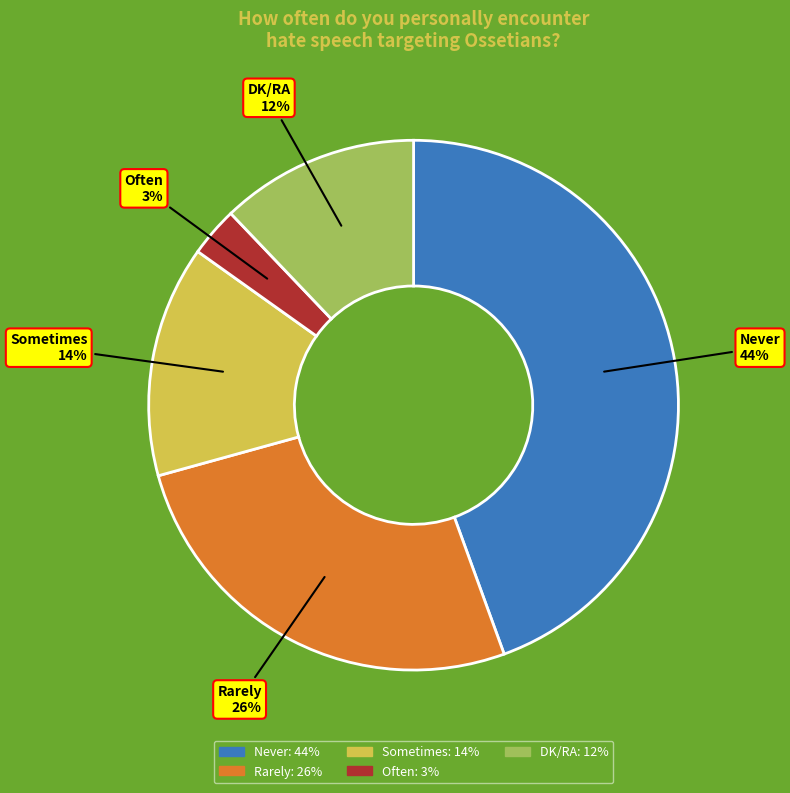

Which slice is the largest?

Never